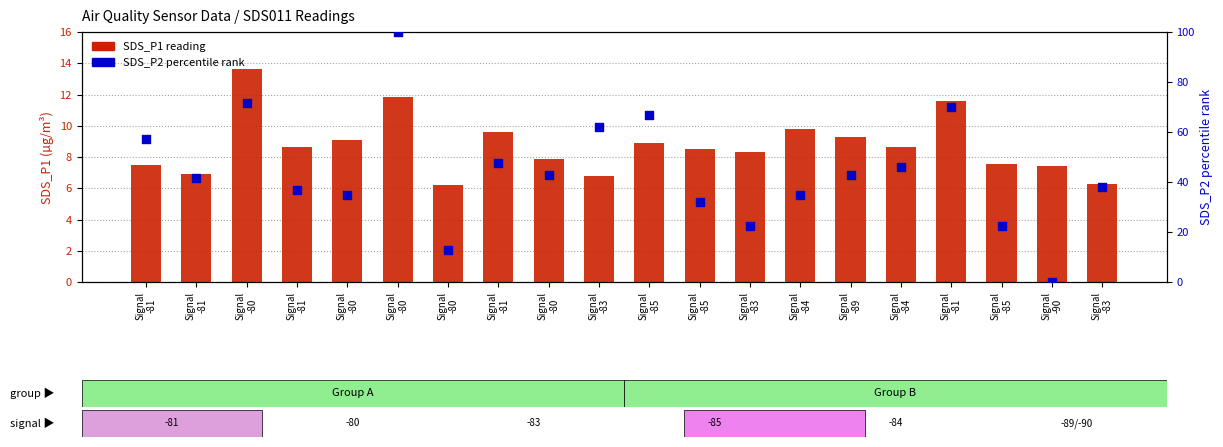

Which series contains the lowest Y value?

SDS_P2 percentile